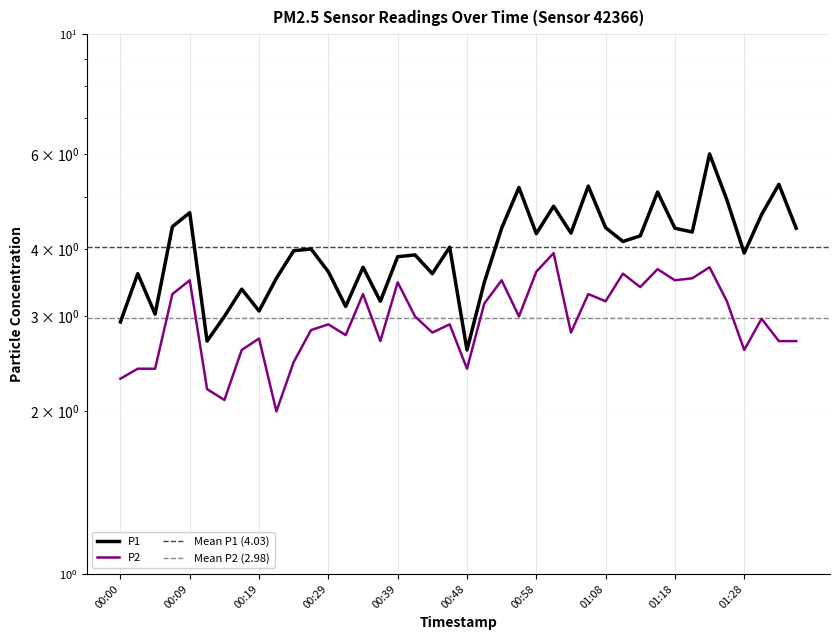

How many lines are shown in the chart?

2